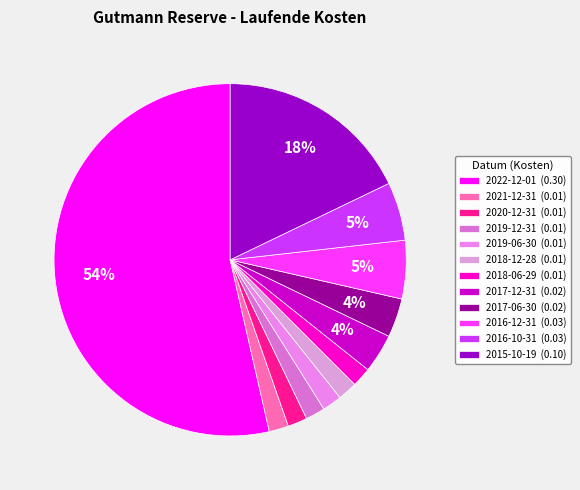

Rank the categories by value from lowest to highest.

2021-12-31, 2020-12-31, 2019-12-31, 2019-06-30, 2018-12-28, 2018-06-29, 2017-12-31, 2017-06-30, 2016-12-31, 2016-10-31, 2015-10-19, 2022-12-01